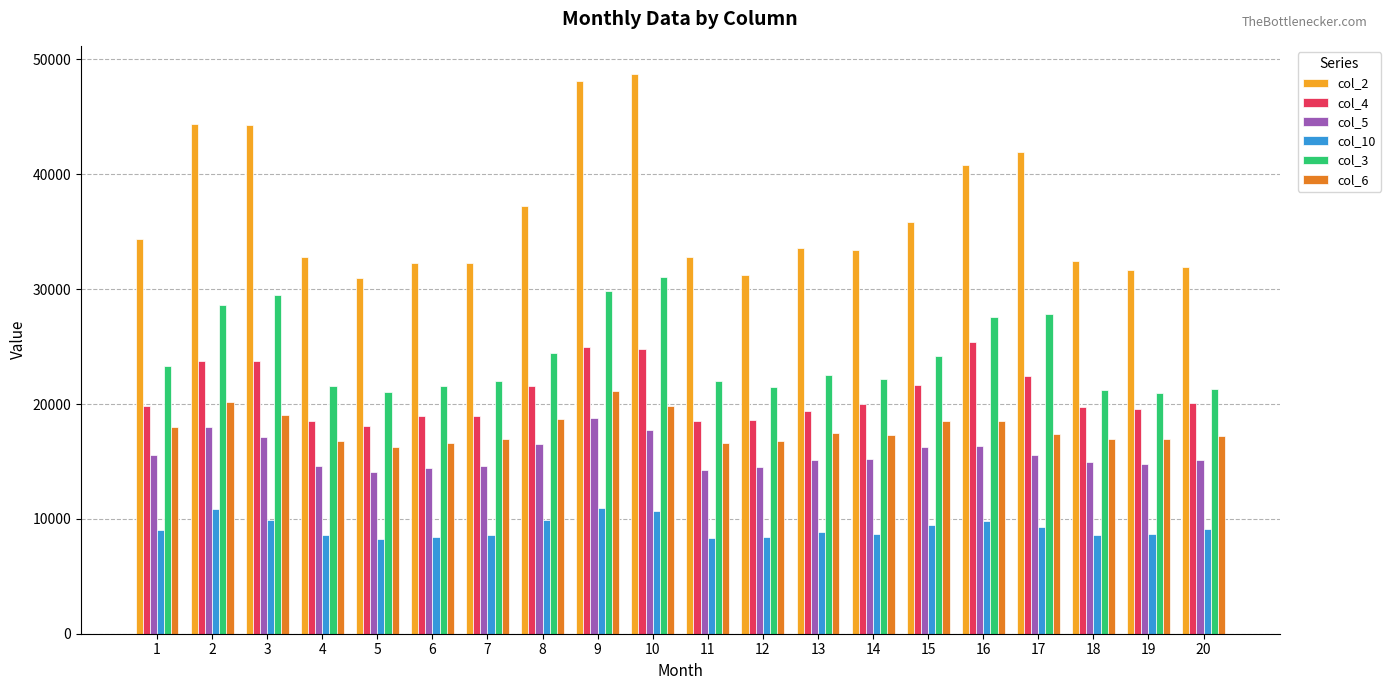

Which category has the highest value in the col_4 series?

16